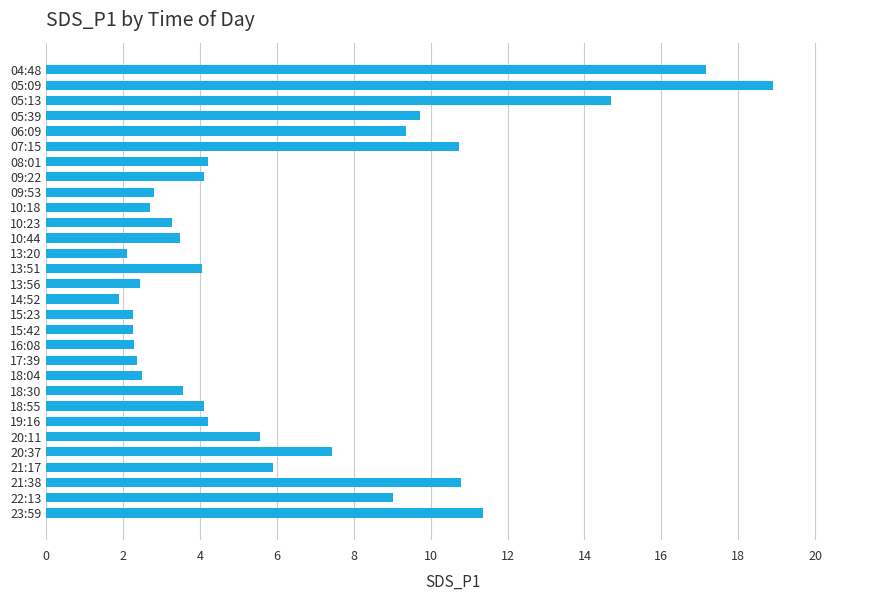

What is the greatest value displayed?

18.9